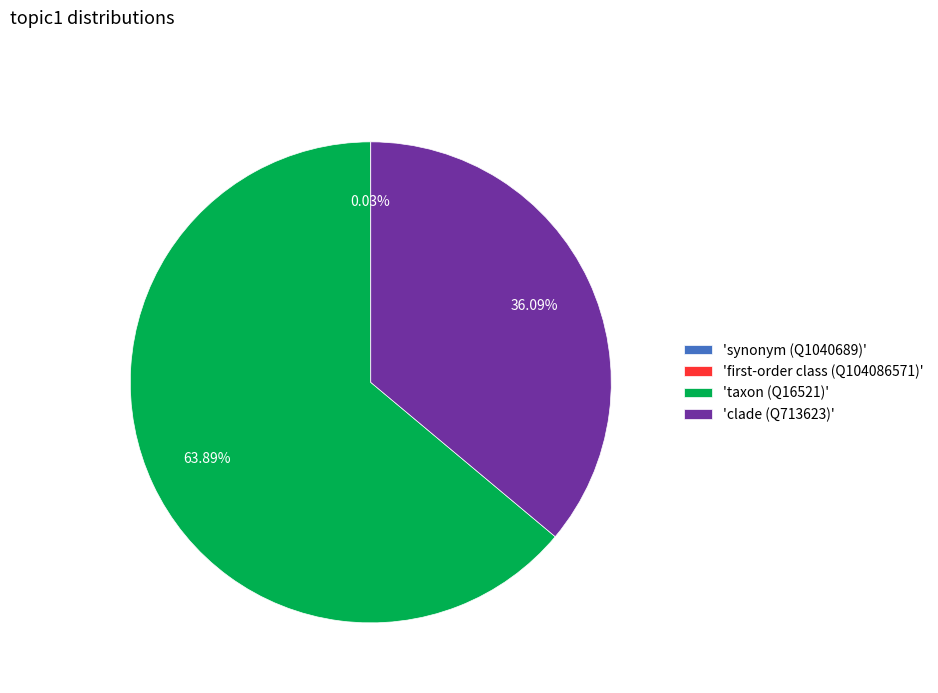

Is there a majority slice in this chart?

Yes